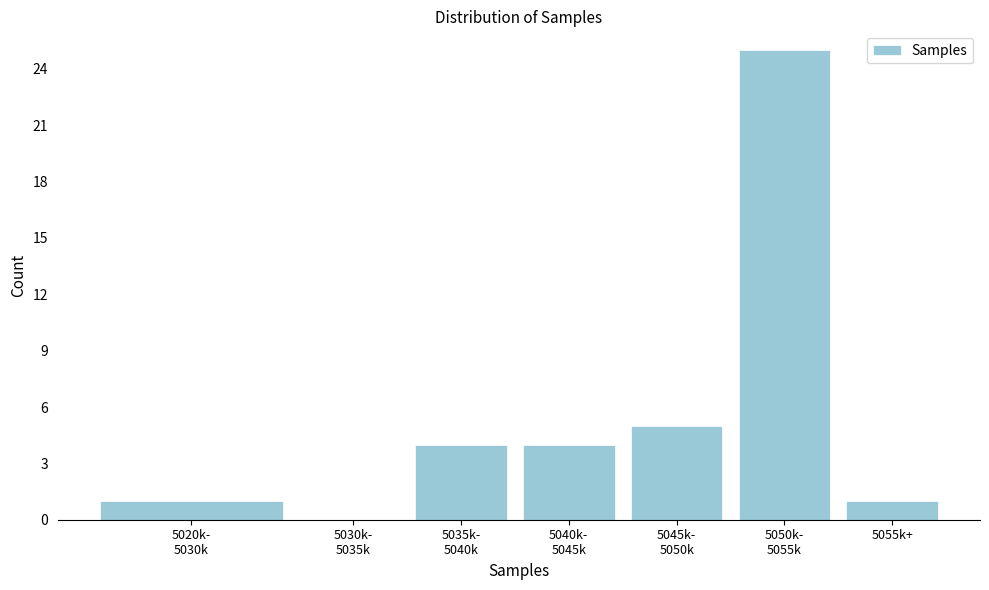

What is the greatest value displayed?

25